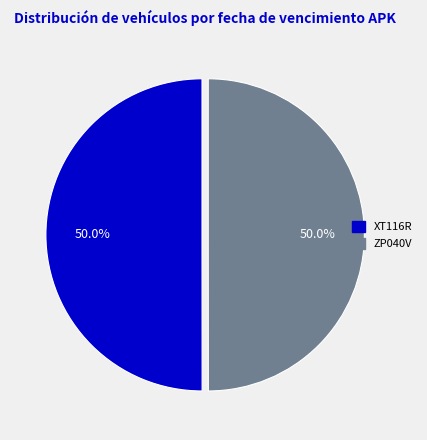

To the nearest percent, what is the combined percentage of XT116R and ZP040V?

100%